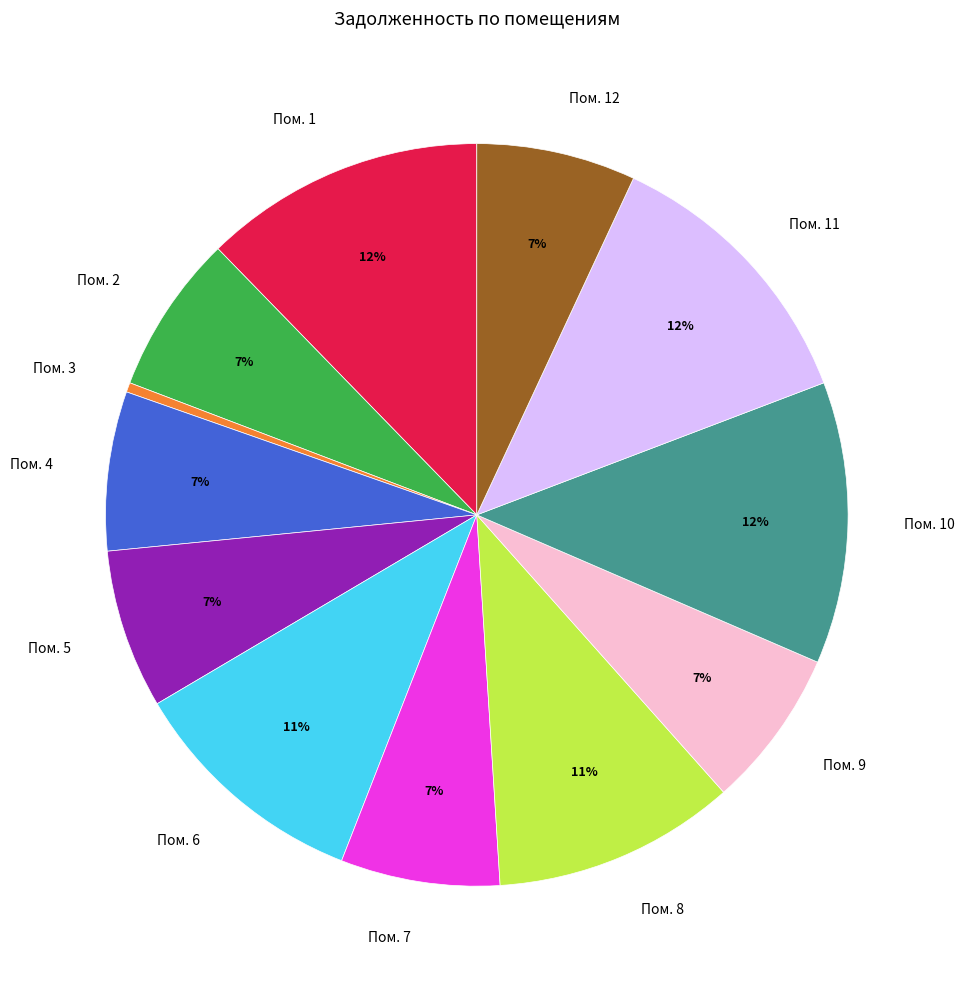

Which category has the smallest portion of the pie?

Пом. 3